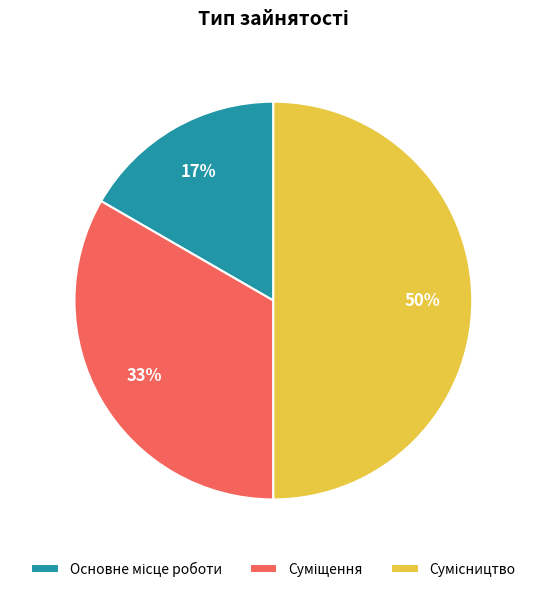

To the nearest percent, what is the difference between the largest and smallest slice percentages?

33%